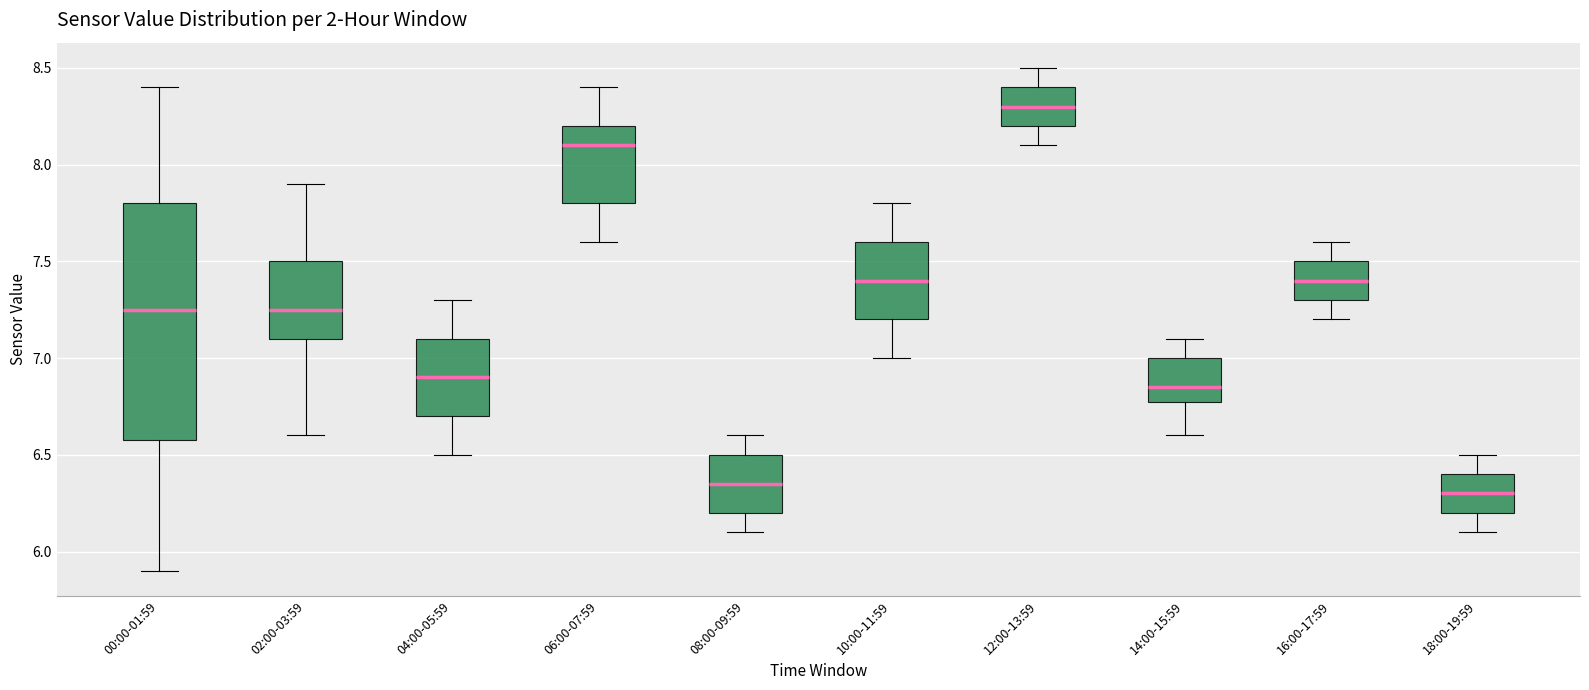

Reading left to right, transcribe this box plot: for each box, give where its median line is, the range the box spans, and where its two whiskers end, as read against the y-axis. The values are not printed on the chart, so give them approximately, as read against the axis.

00:00-01:59: median 7.25, box 6.60 to 7.80, whiskers 5.90 to 8.40
02:00-03:59: median 7.25, box 7.10 to 7.50, whiskers 6.60 to 7.90
04:00-05:59: median 6.90, box 6.70 to 7.10, whiskers 6.50 to 7.30
06:00-07:59: median 8.10, box 7.80 to 8.20, whiskers 7.60 to 8.40
08:00-09:59: median 6.35, box 6.20 to 6.50, whiskers 6.10 to 6.60
10:00-11:59: median 7.40, box 7.20 to 7.60, whiskers 7.00 to 7.80
12:00-13:59: median 8.30, box 8.20 to 8.40, whiskers 8.10 to 8.50
14:00-15:59: median 6.85, box 6.80 to 7.00, whiskers 6.60 to 7.10
16:00-17:59: median 7.40, box 7.30 to 7.50, whiskers 7.20 to 7.60
18:00-19:59: median 6.30, box 6.20 to 6.40, whiskers 6.10 to 6.50